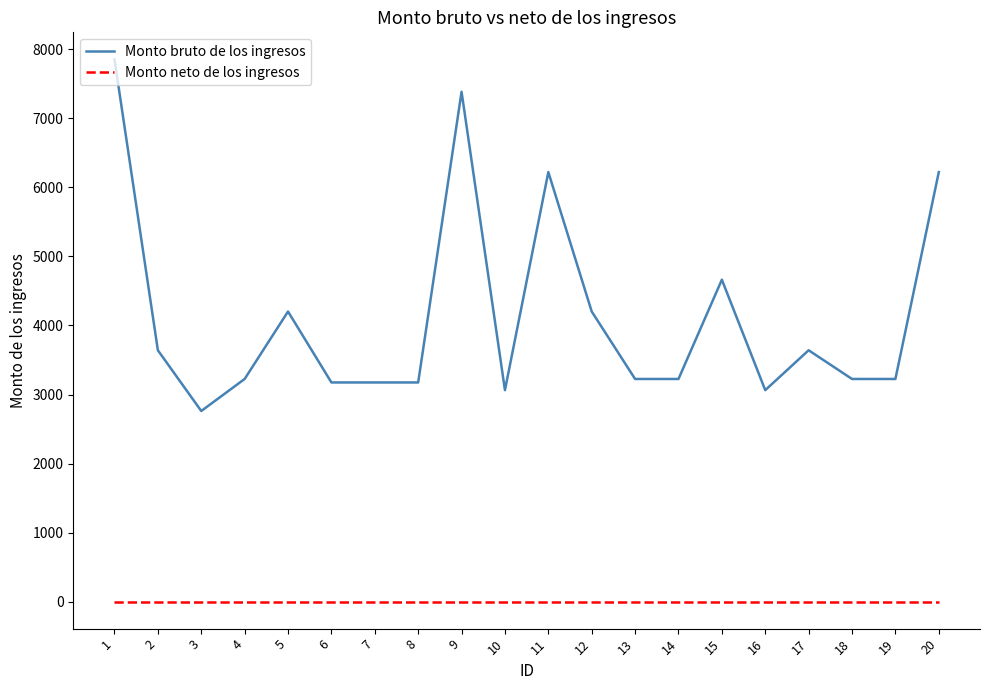

The value of Monto bruto de los ingresos at 5 is 1936.2. True or false?

False